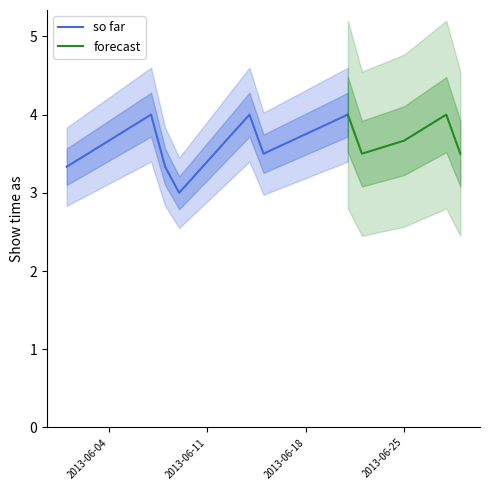

True or false: so far has more than 1 points higher than both neighbors.

True